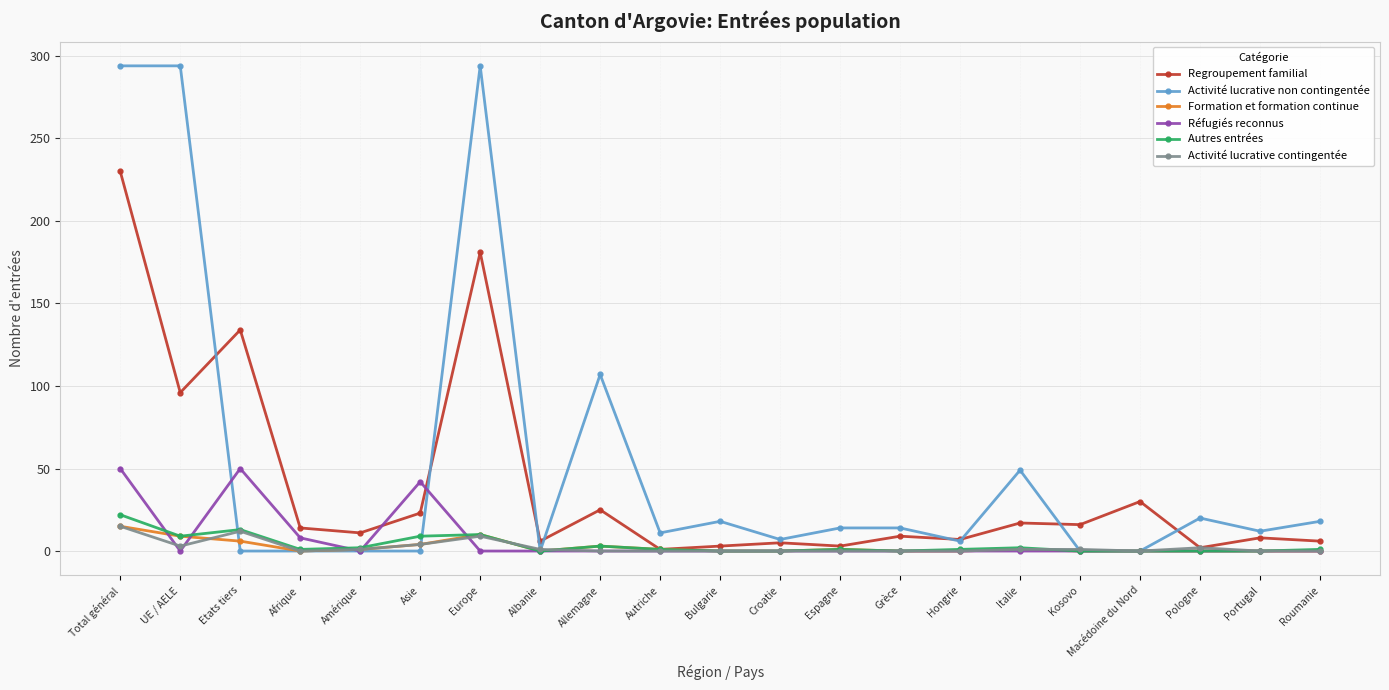

How many lines are shown in the chart?

6